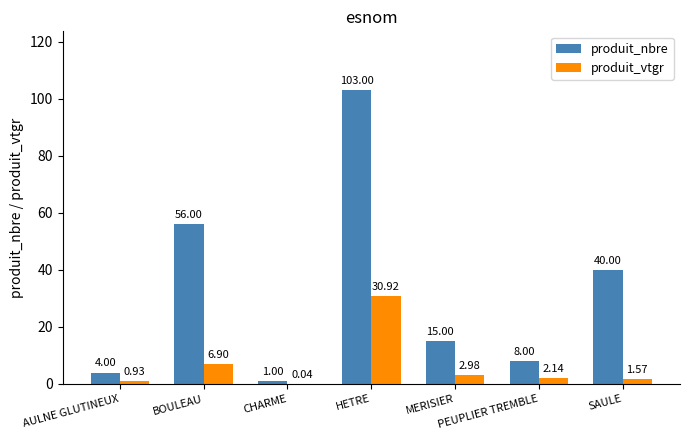

Which category has the highest value in the produit_nbre series?

HETRE